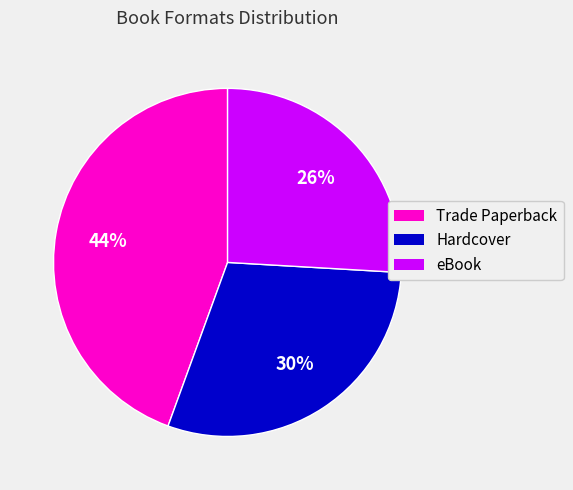

To the nearest percent, what portion does Hardcover represent?

30%